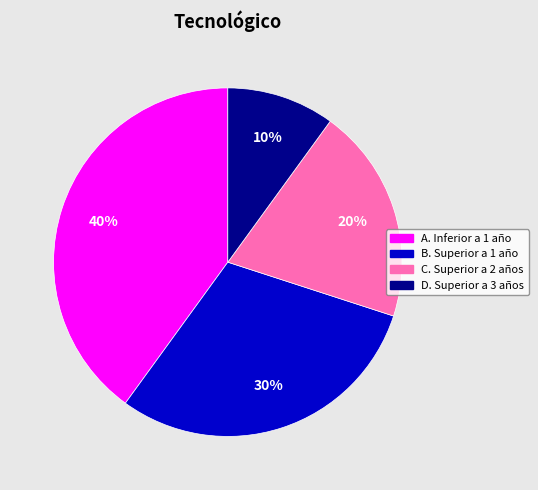

To the nearest percent, what portion does A. Inferior a 1 año represent?

40%